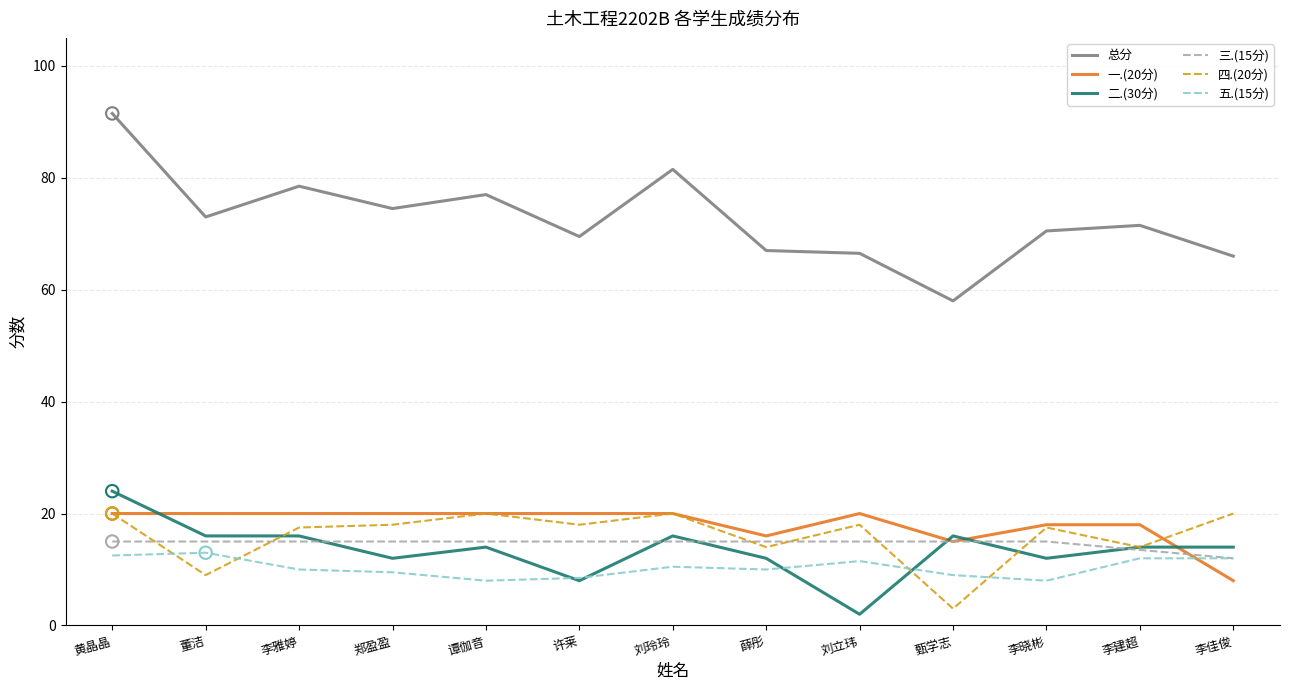

Which series has the largest total across all categories?

总分